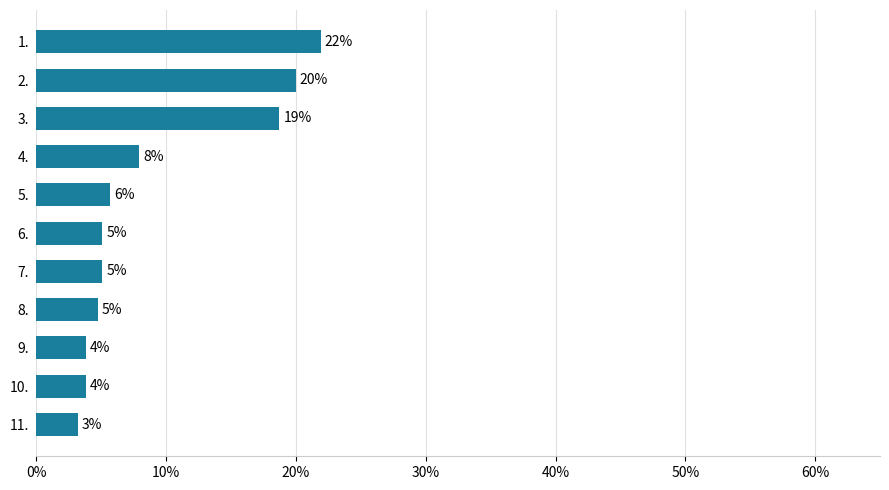

Are the bars horizontal?

Yes